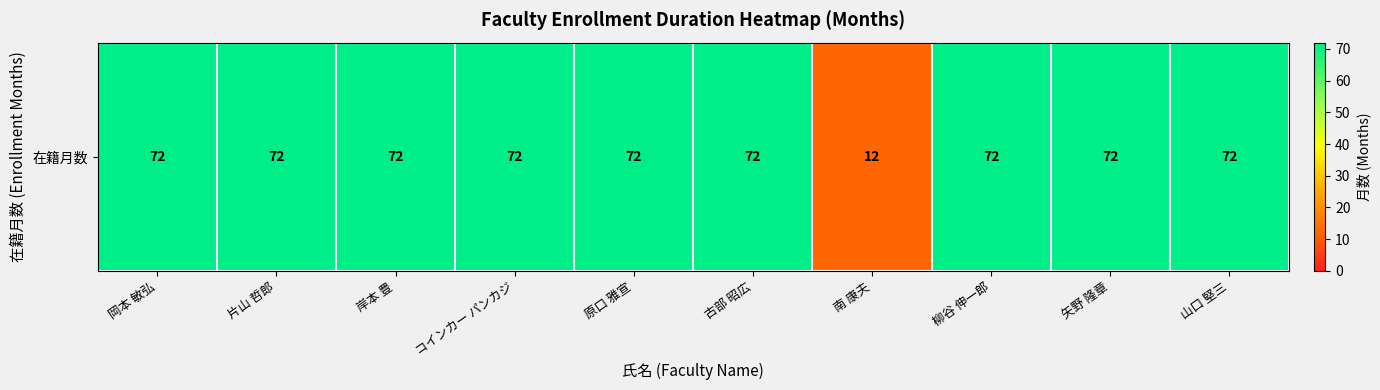

What is the difference between the maximum and minimum values?

60